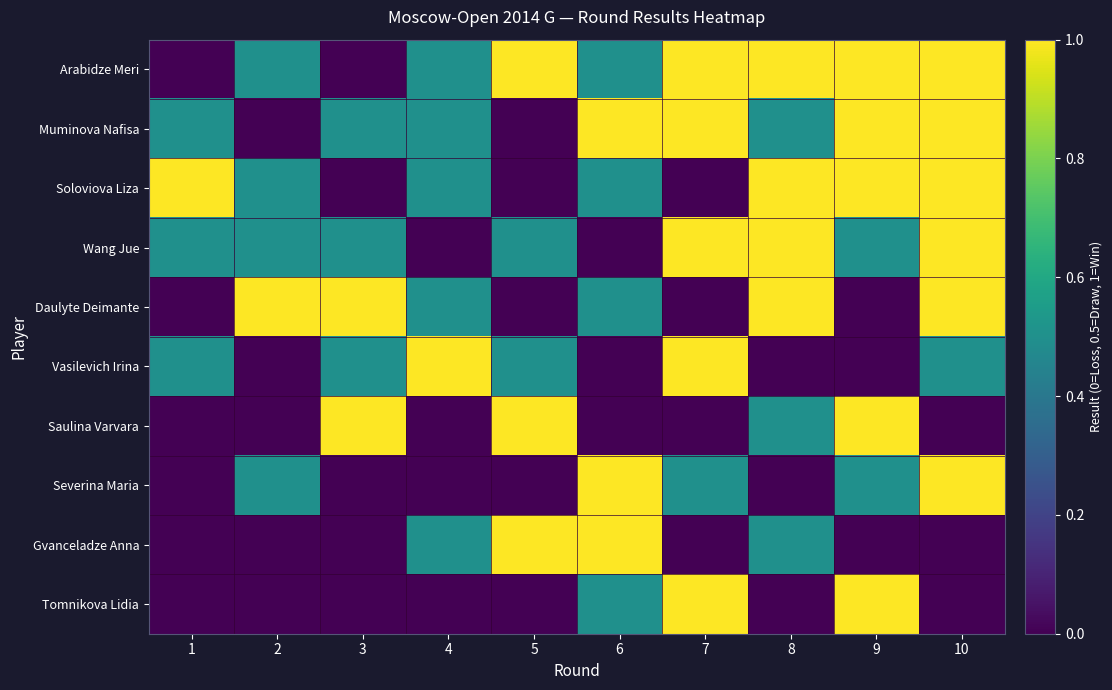

At which category is the sum across all series the highest?

10